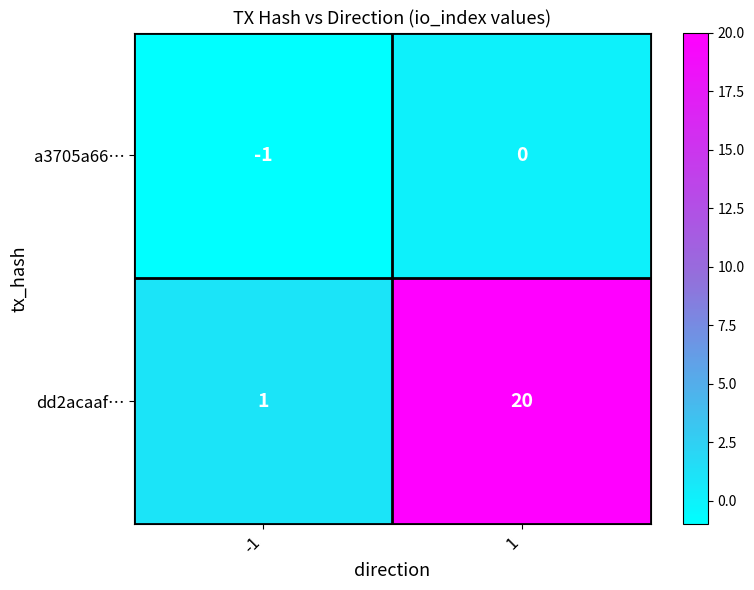

Reading left to right, what are all the values shown in this chart?

a3705a66…: -1	0
dd2acaaf…: 1	20